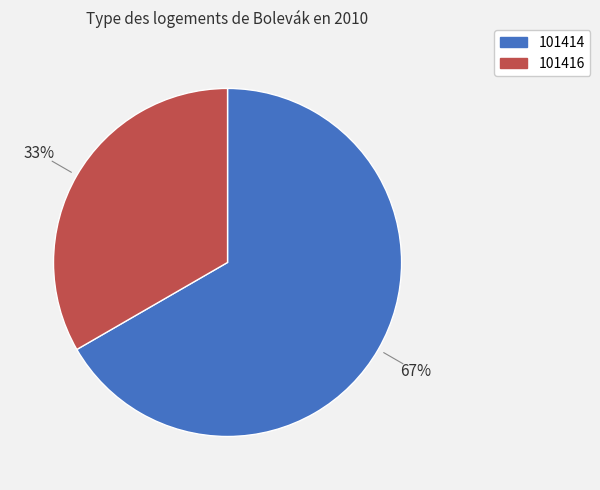

To the nearest percent, what portion does 101416 represent?

33%